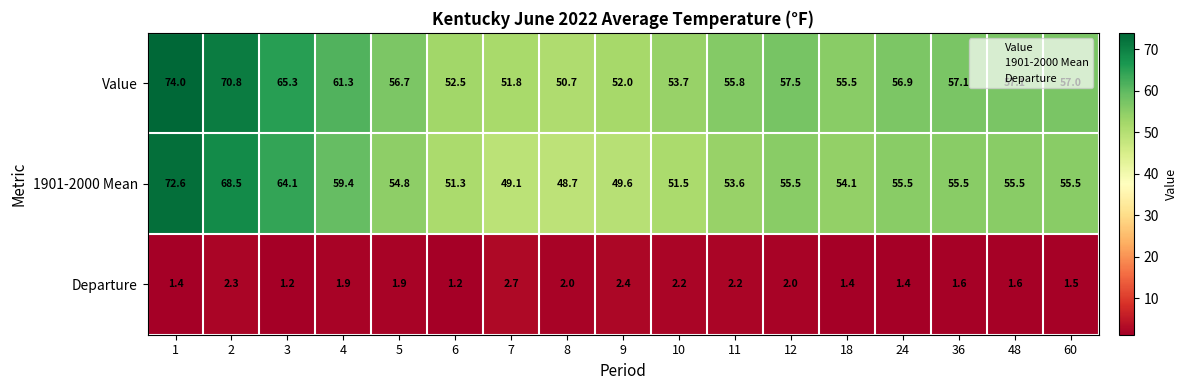

What is the sum of the 1901-2000 Mean values at 1 and 18?

126.7